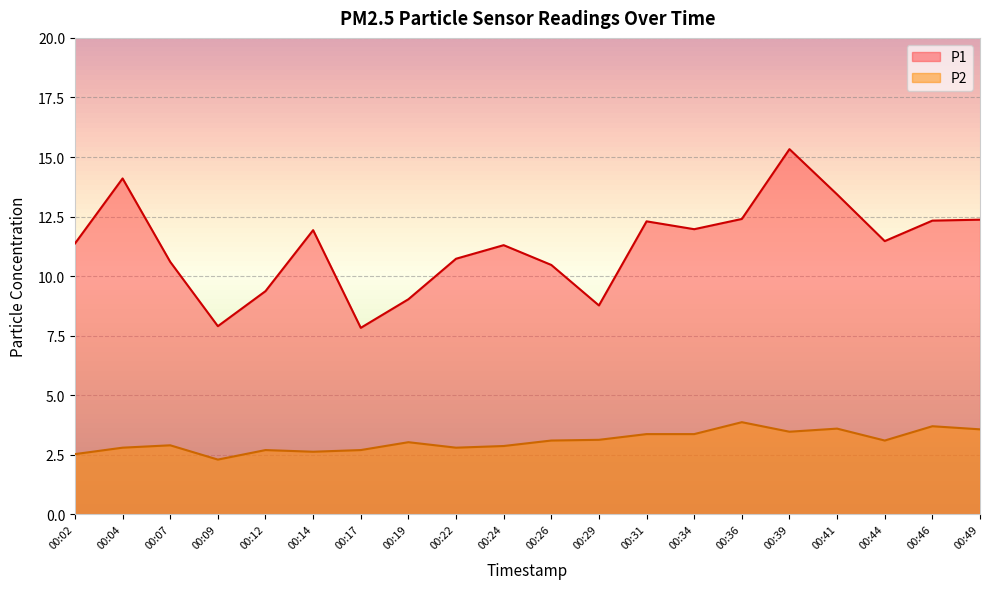

True or false: P2 has more than 0 interior local peaks.

True